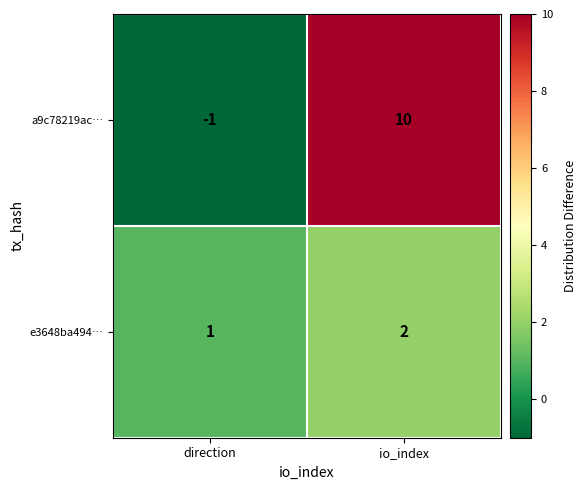

The a9c78219ac… series shows 10 at io_index. True or false?

True